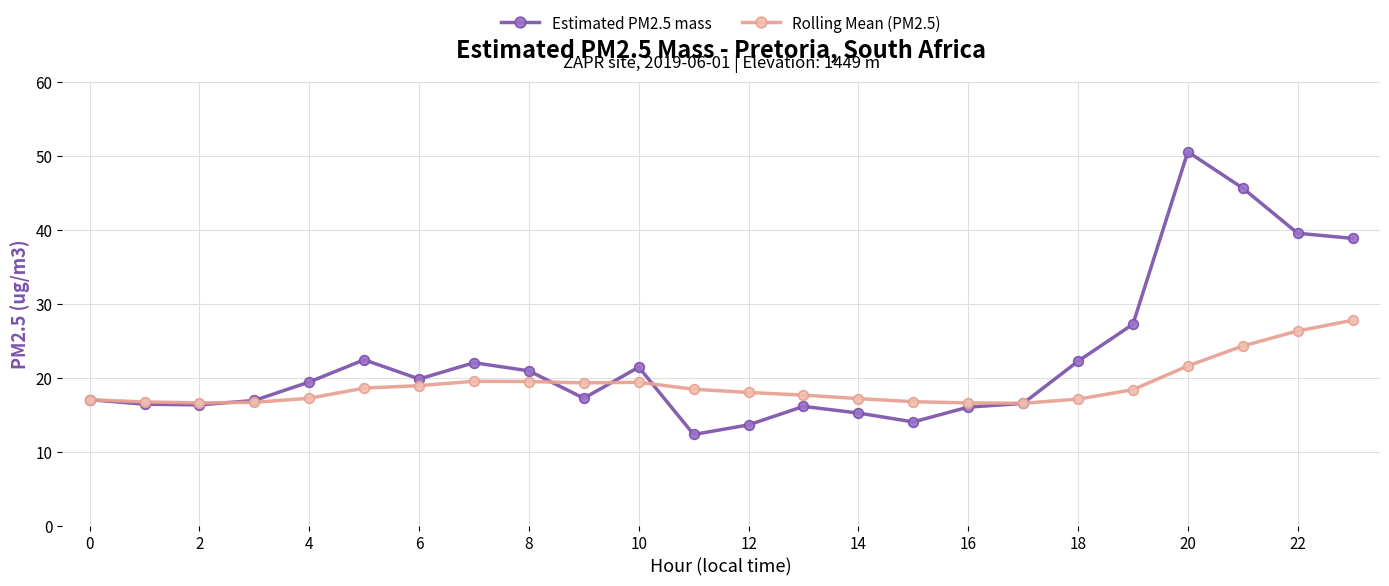

True or false: Estimated PM2.5 mass has more than 1 interior local peaks.

True